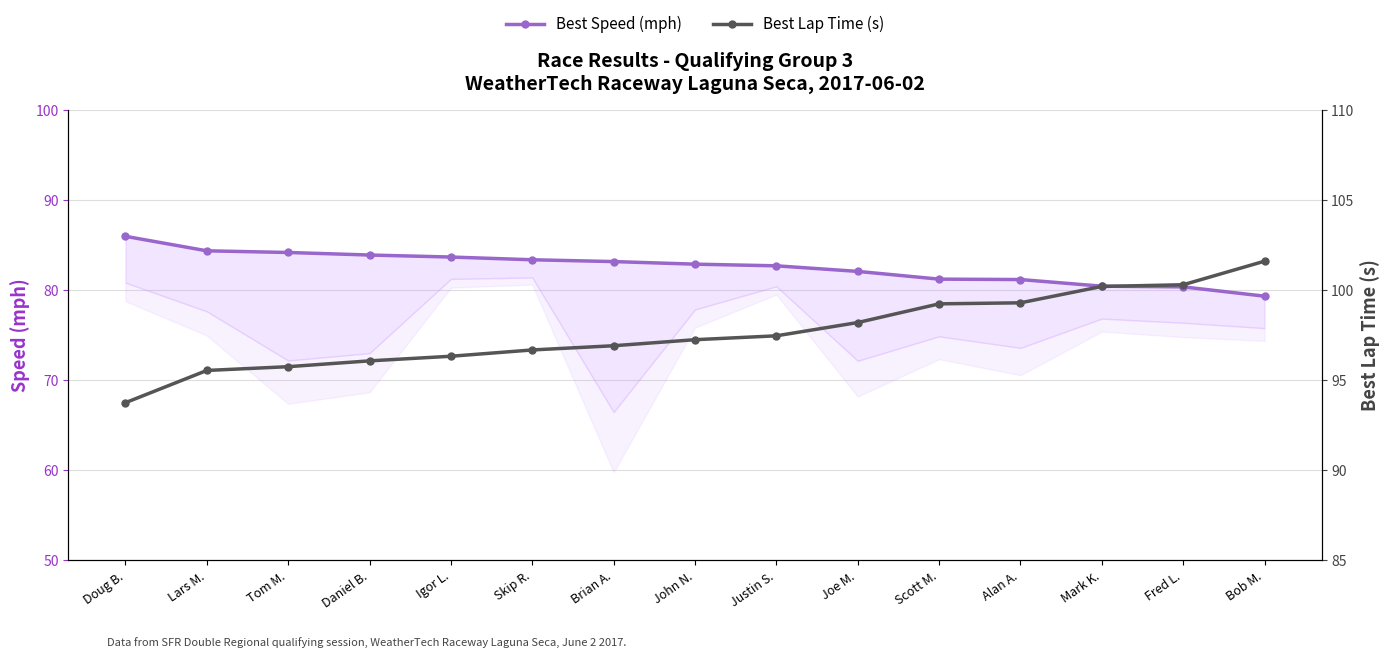

How many lines are shown in the chart?

2